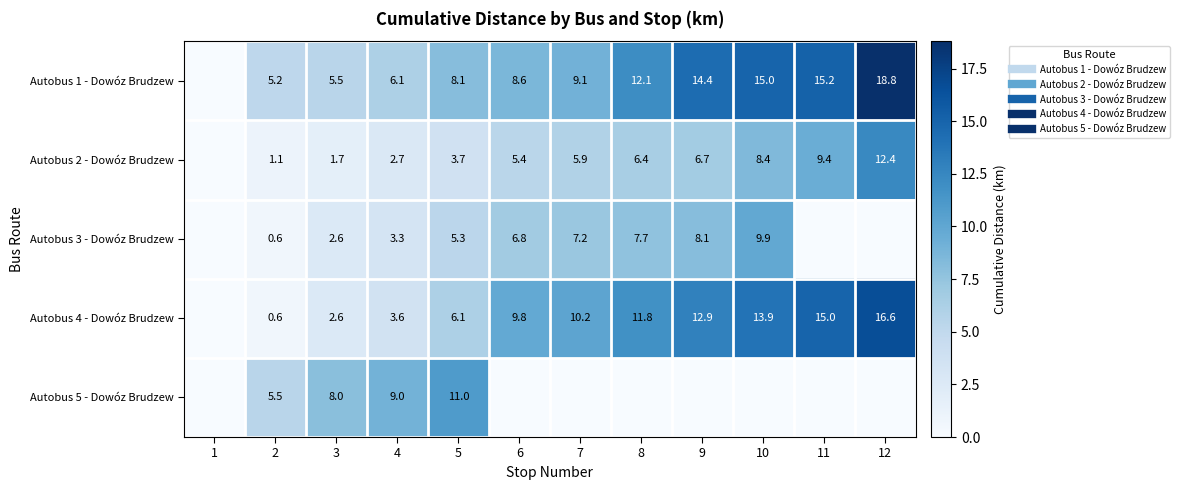

Is it true that Autobus 4 - Dowóz Brudzew equals 13.9 at 10?

True